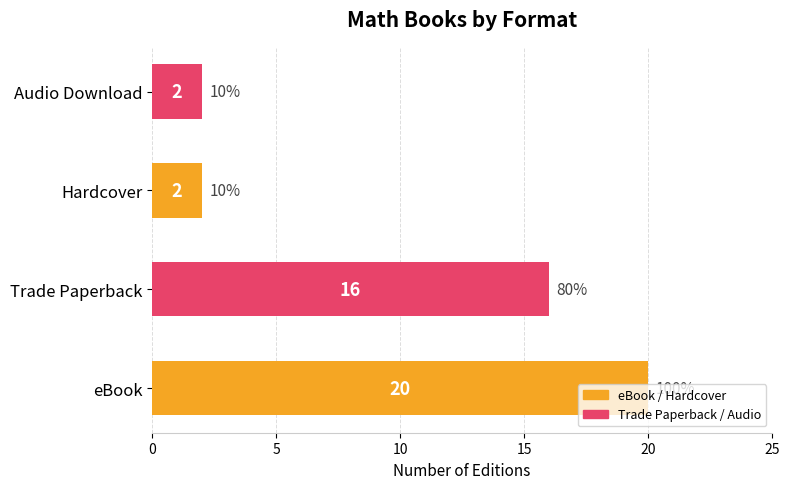

Approximately how many times larger is the value at Audio Download compared to Hardcover?

1.0